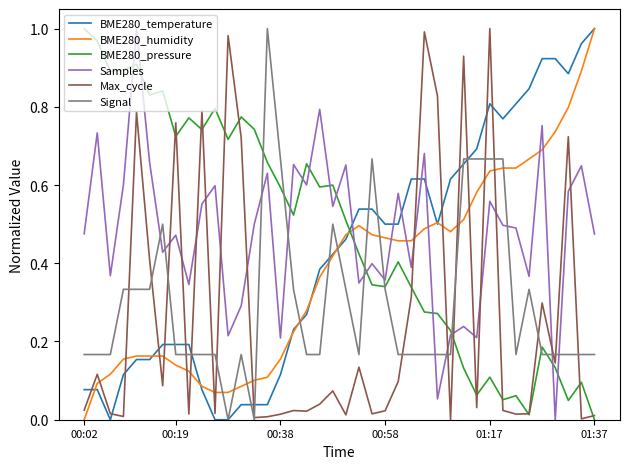

How many intersections are there between Signal and BME280_humidity?

11